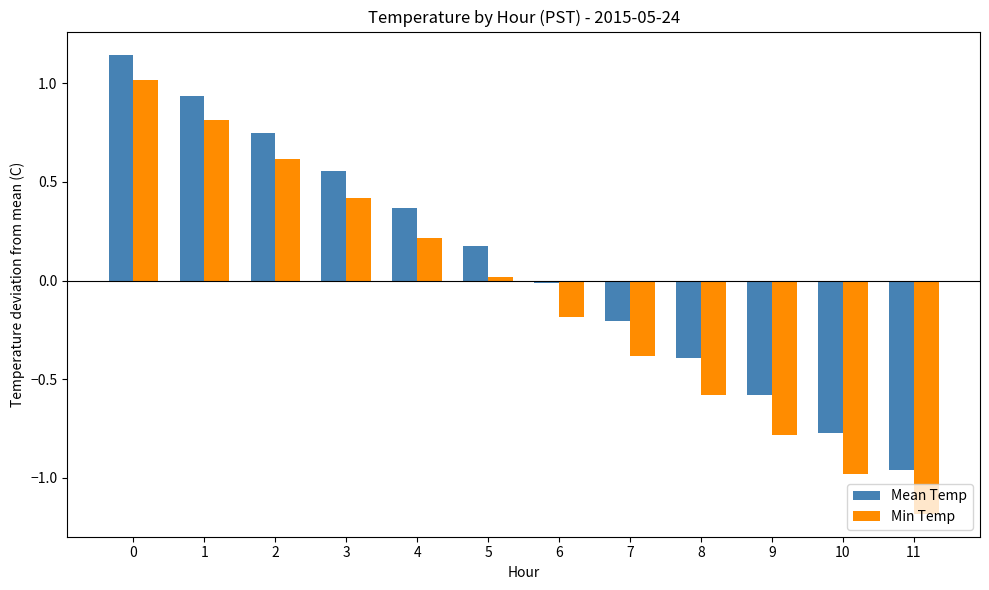

What is the value of the Mean Temp bar at the 8th from the left?

-0.2